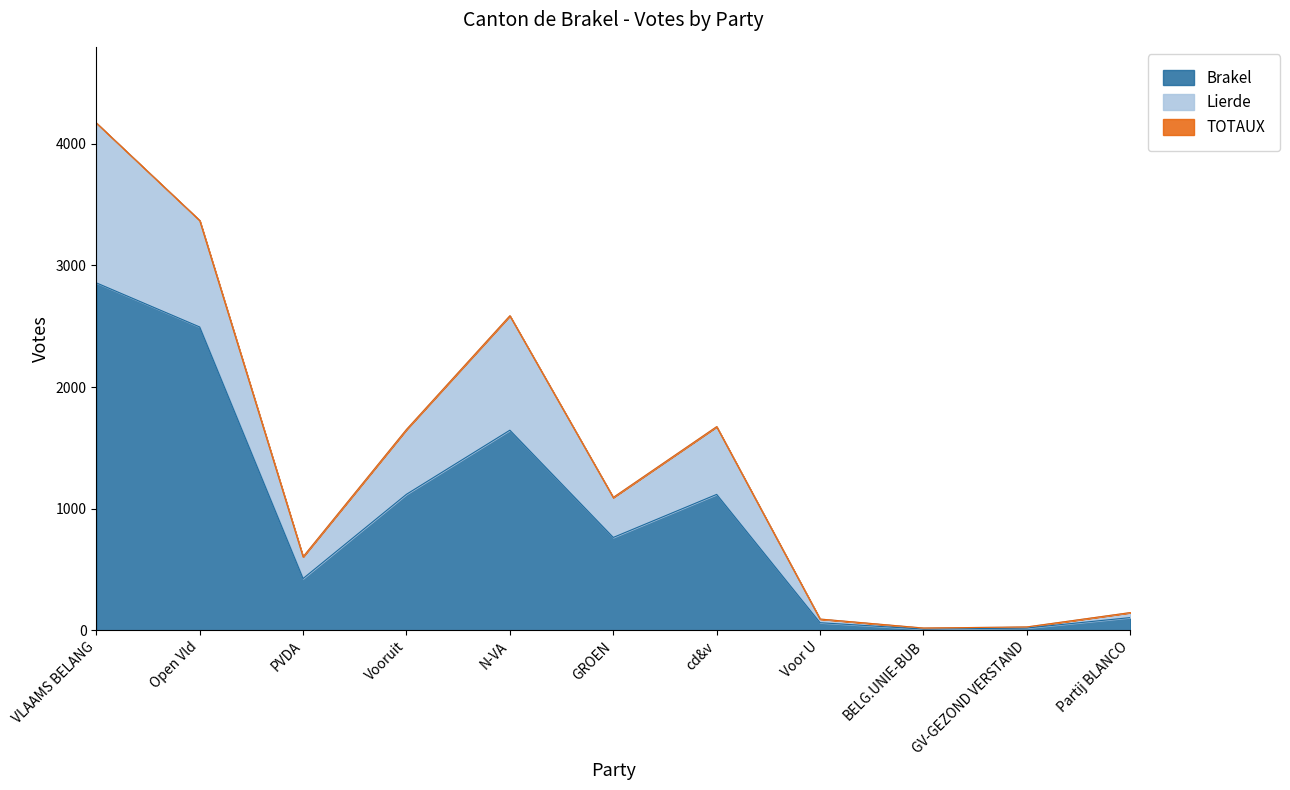

The value of Lierde at PVDA is 985. True or false?

False